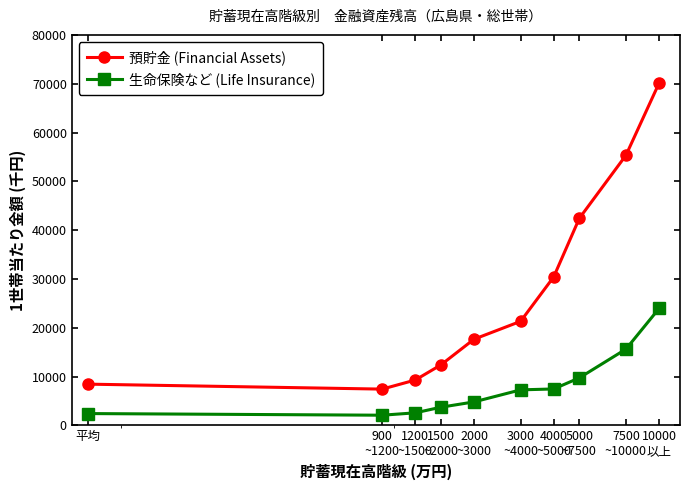

At how many categories does at least one series exceed 56831?

1